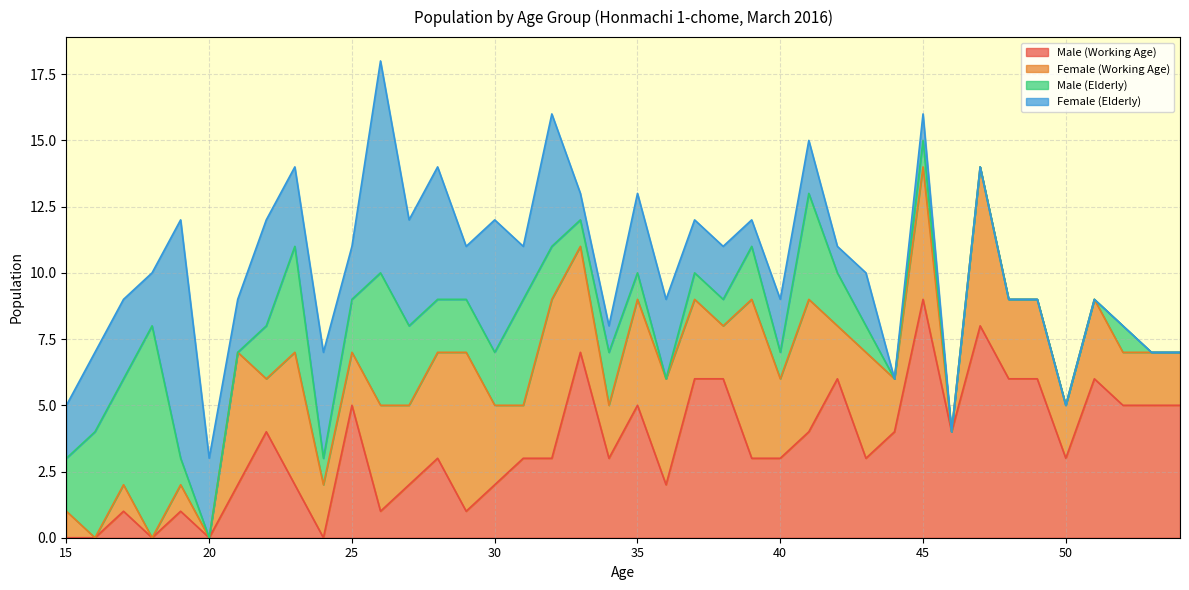

Reading left to right, transcribe all the data shown in this chart.

Male (Working Age): 0	0	1	0	1	0	2	4	2	0	5	1	2	3	1	2	3	3	7	3	5	2	6	6	3	3	4	6	3	4	9	4	8	6	6	3	6	5	5	5
Female (Working Age): 1	0	1	0	1	0	5	2	5	2	2	4	3	4	6	3	2	6	4	2	4	4	3	2	6	3	5	2	4	2	5	0	6	3	3	2	3	2	2	2
Male (Elderly): 2	4	4	8	1	0	0	2	4	1	2	5	3	2	2	2	4	2	1	2	1	0	1	1	2	1	4	2	1	0	1	0	0	0	0	0	0	1	0	0
Female (Elderly): 2	3	3	2	9	3	2	4	3	4	2	8	4	5	2	5	2	5	1	1	3	3	2	2	1	2	2	1	2	0	1	0	0	0	0	0	0	0	0	0